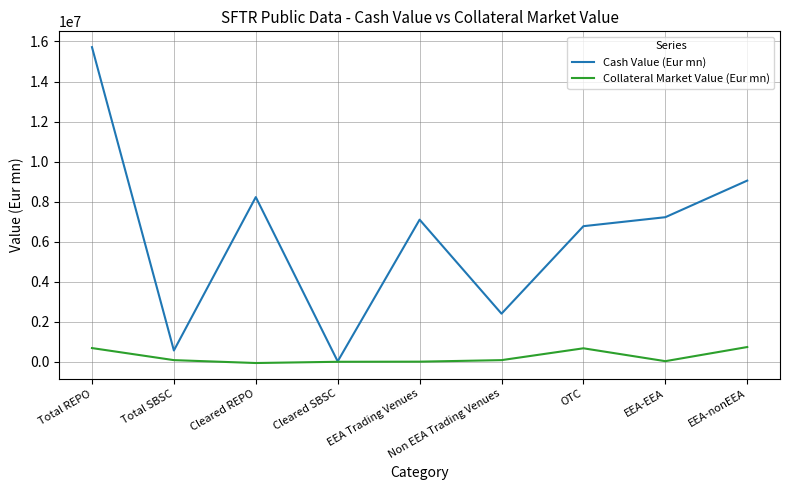

List the series in order of their peak value, lowest first.

Collateral Market Value (Eur mn), Cash Value (Eur mn)